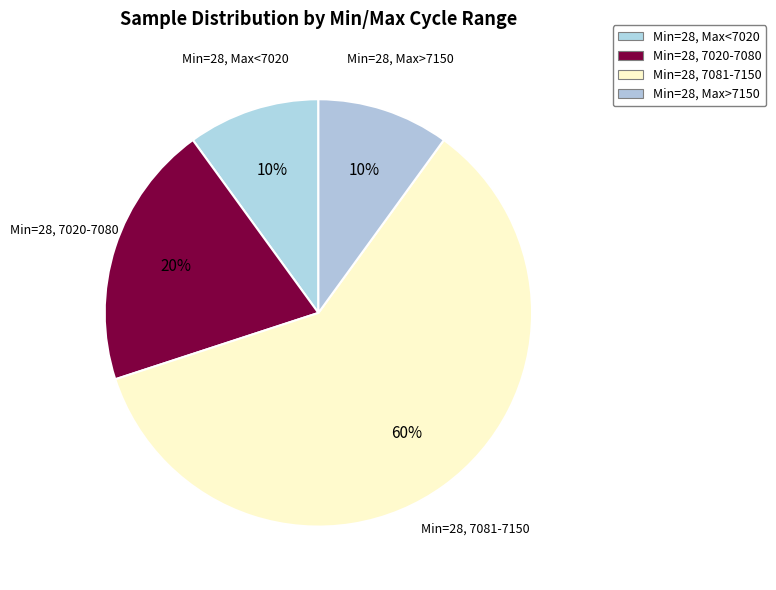

Approximately how many times larger is the value at Min=28, 7020-7080 compared to Min=28, 7081-7150?

0.3